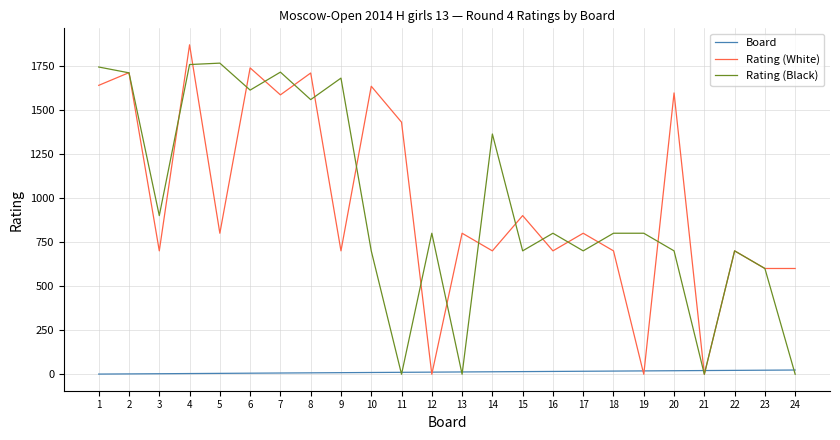

Between 12 and 20, which series saw the biggest shift?

Rating (White)